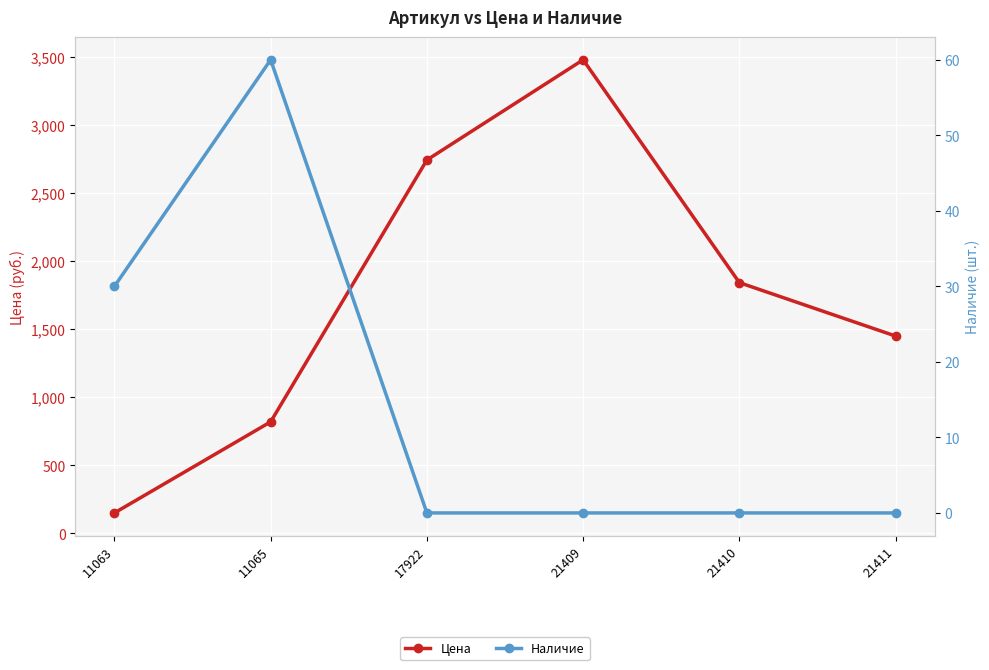

The value of Цена at 11063 is 150. True or false?

True